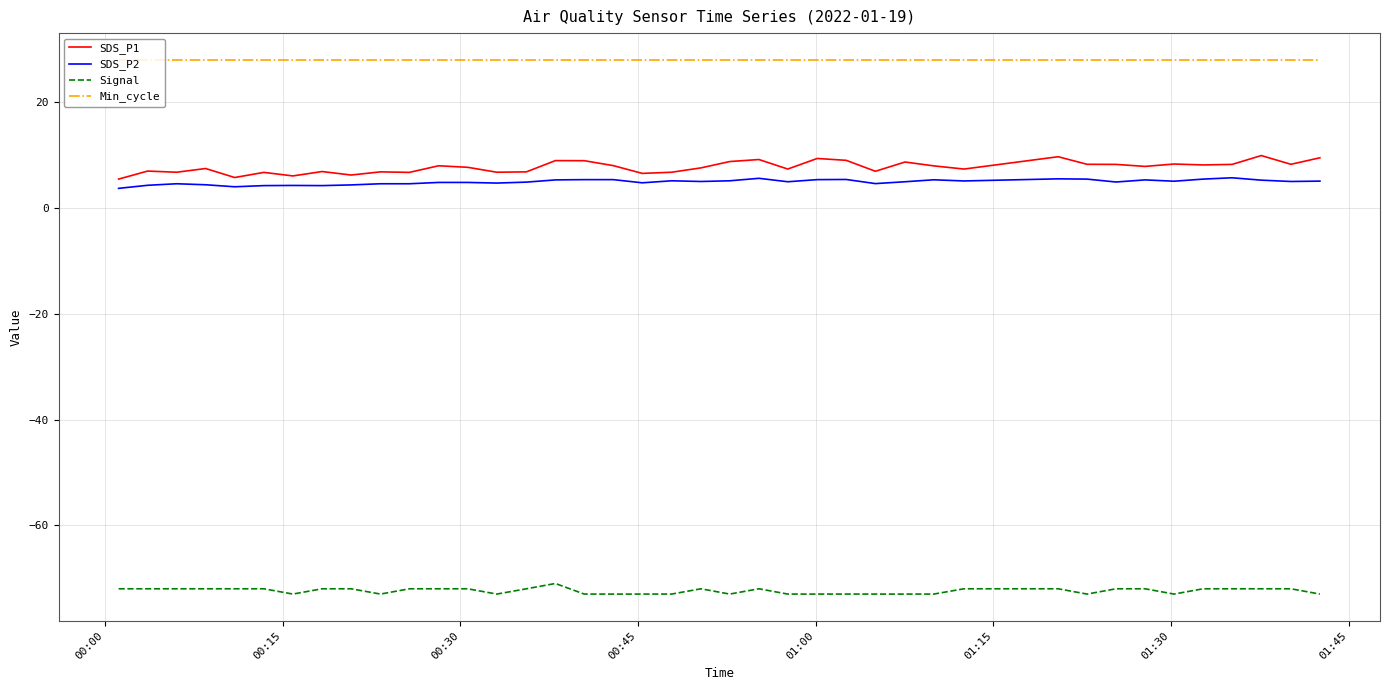

Which series has the largest total across all categories?

Min_cycle